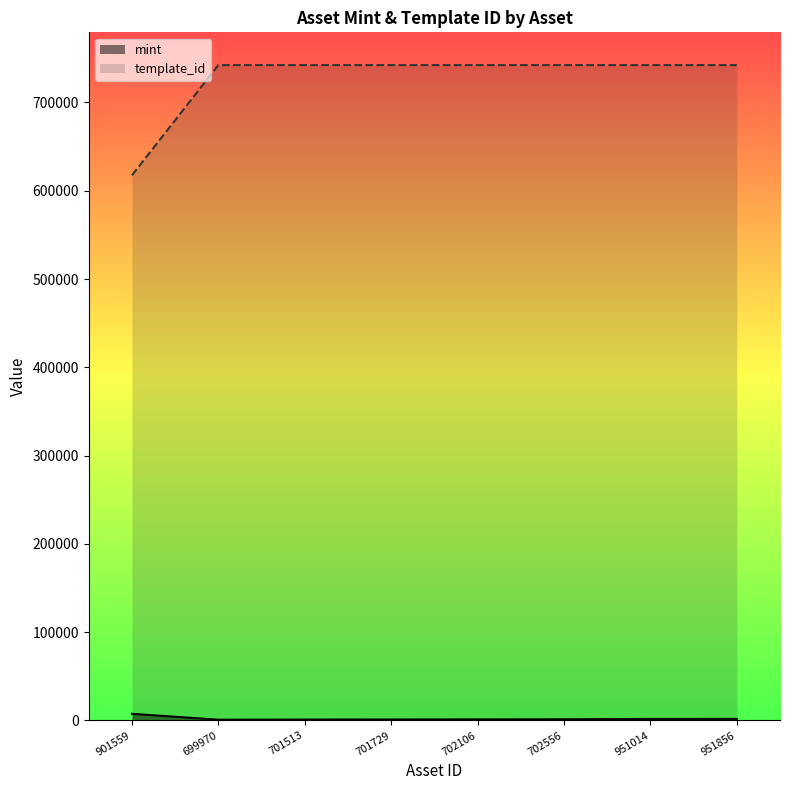

Rank the series by their average value, from highest to lowest.

template_id, mint